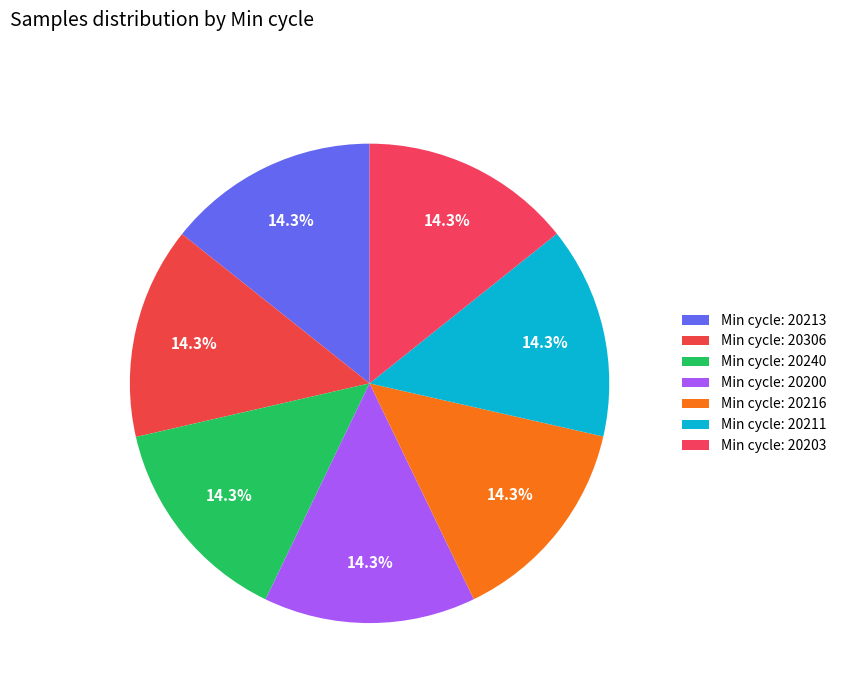

To the nearest percent, what is the average slice percentage?

14%